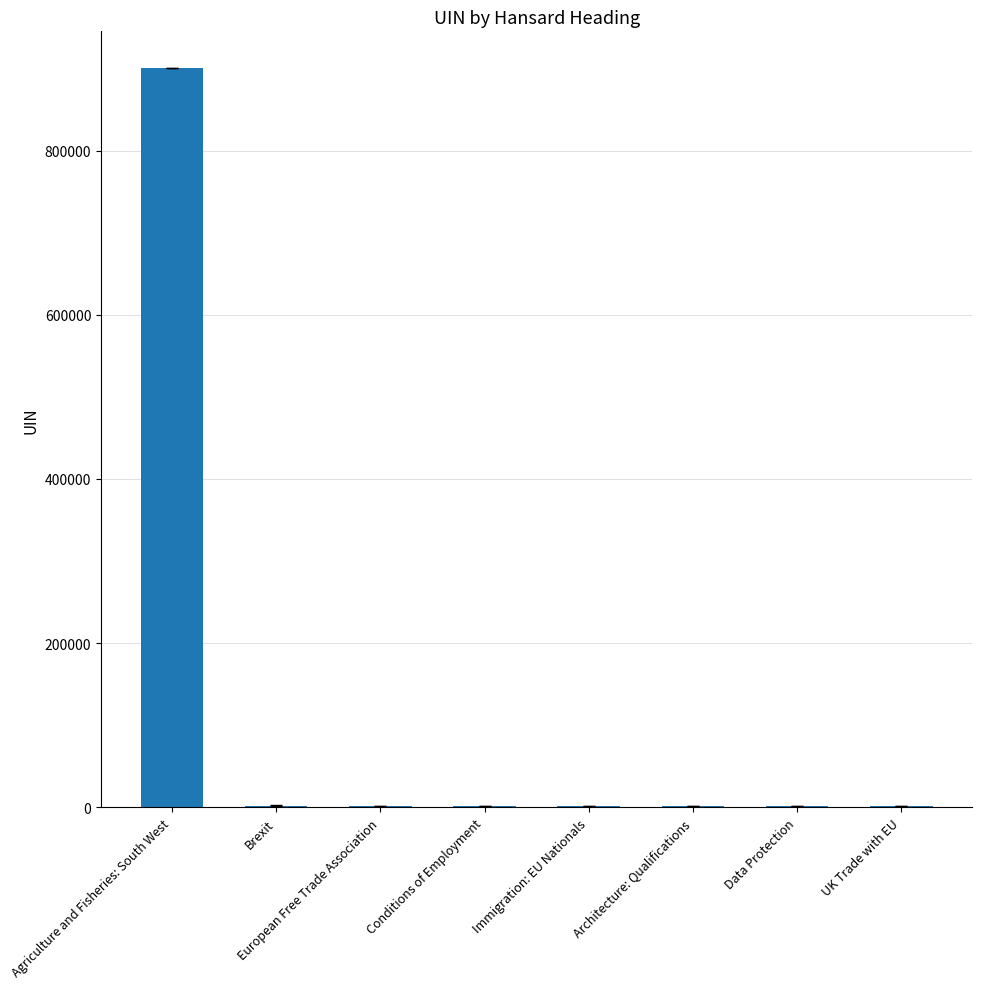

What is the change in value from Agriculture and Fisheries: South West to Conditions of Employment?

-898574.0